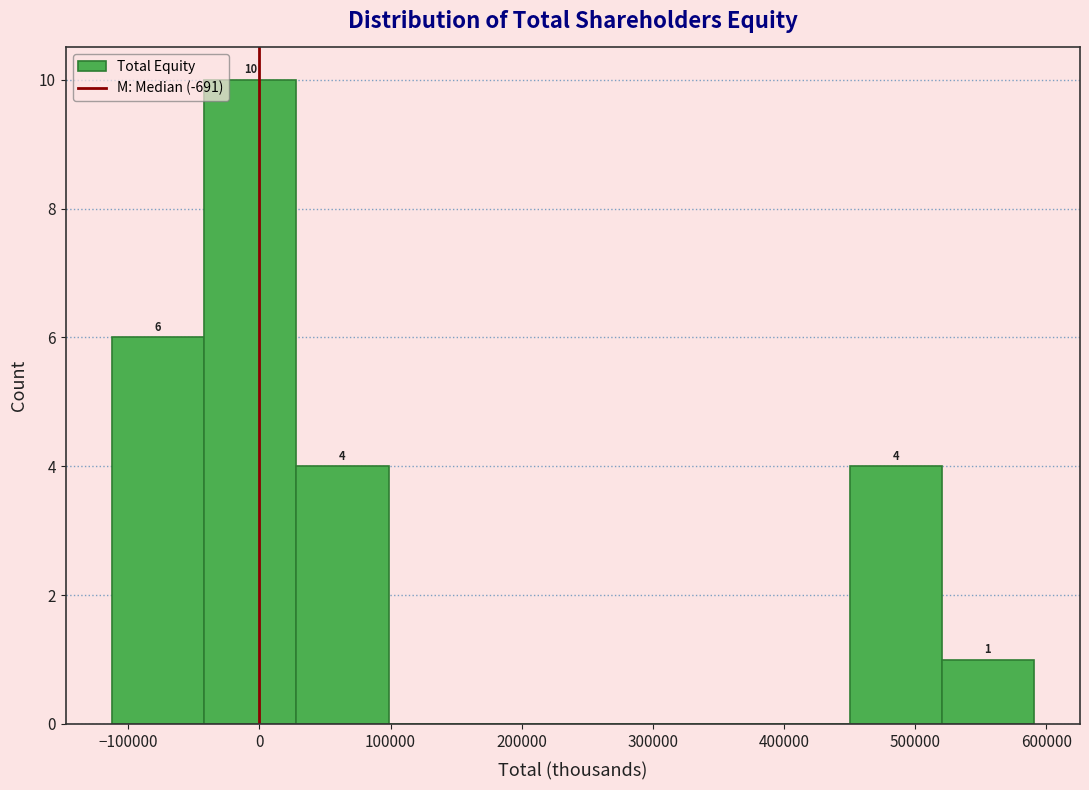

Which range on the x-axis has the tallest bar?

-40000 to 30000